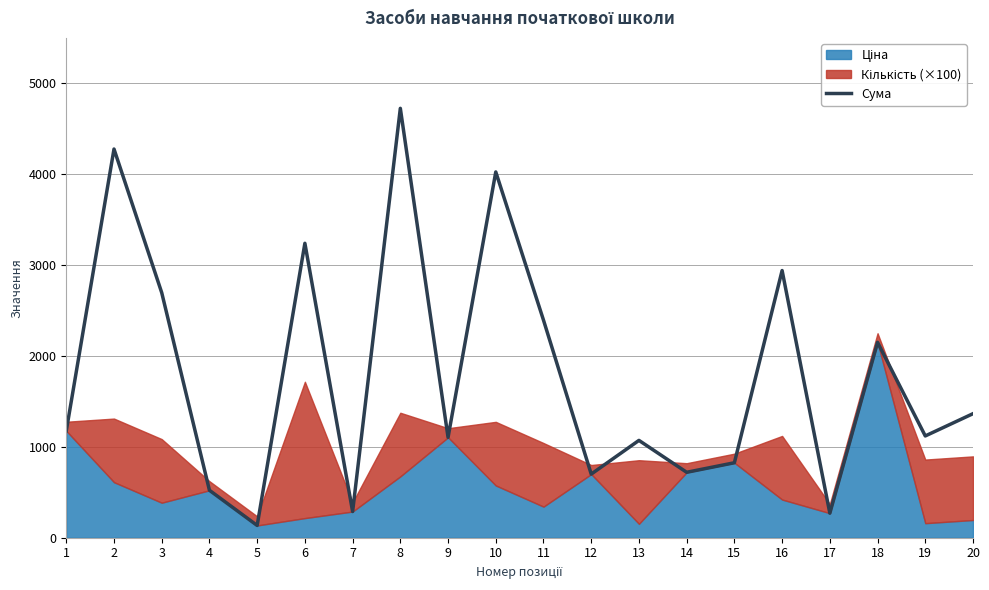

Where is the data nearest to the value 2430?

11